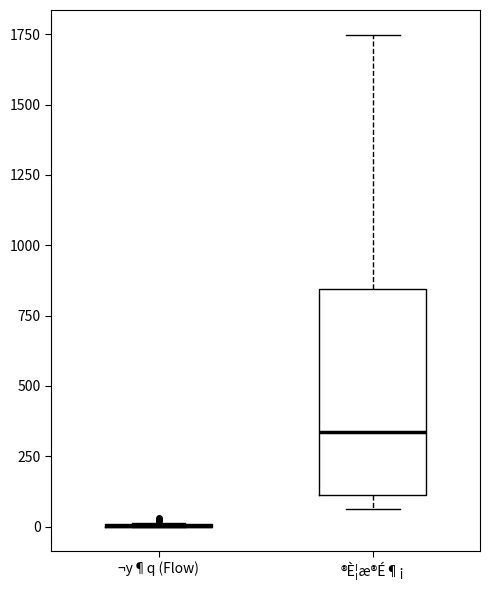

Reading left to right, read every box against the y-axis: the position of its median line, the range the box covers, and the ends of its whiskers. The values are not printed on the chart, so give them approximately, as read against the axis.

¬y¶q (Flow): box collapsed to a line at 0, whiskers 0 to 0
®È¦æ®É¶¡: median 350, box 100 to 850, whiskers 50 to 1750